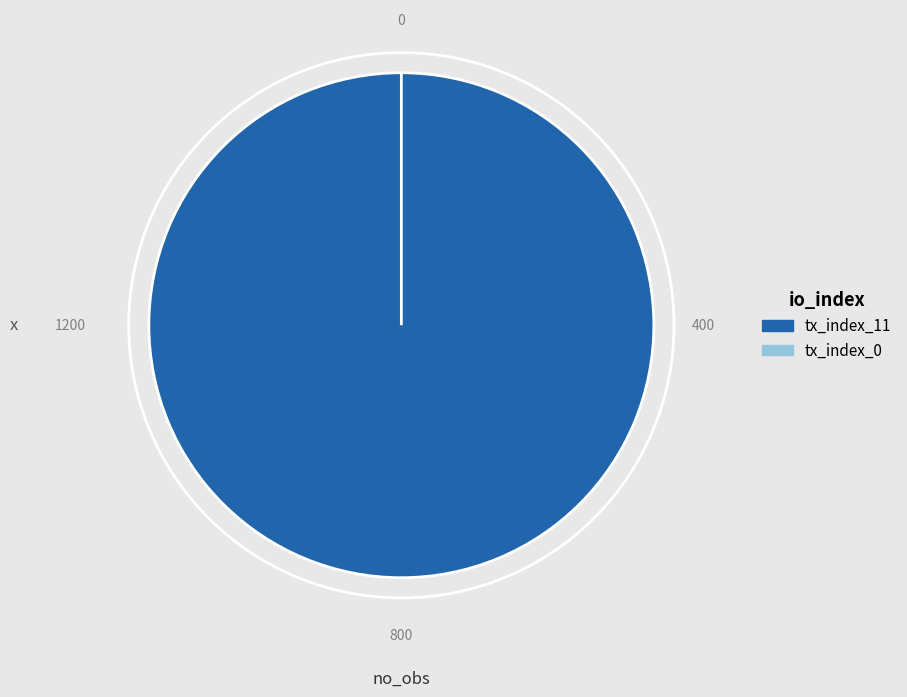

Which has a higher value, tx_index_11 or tx_index_0?

tx_index_11